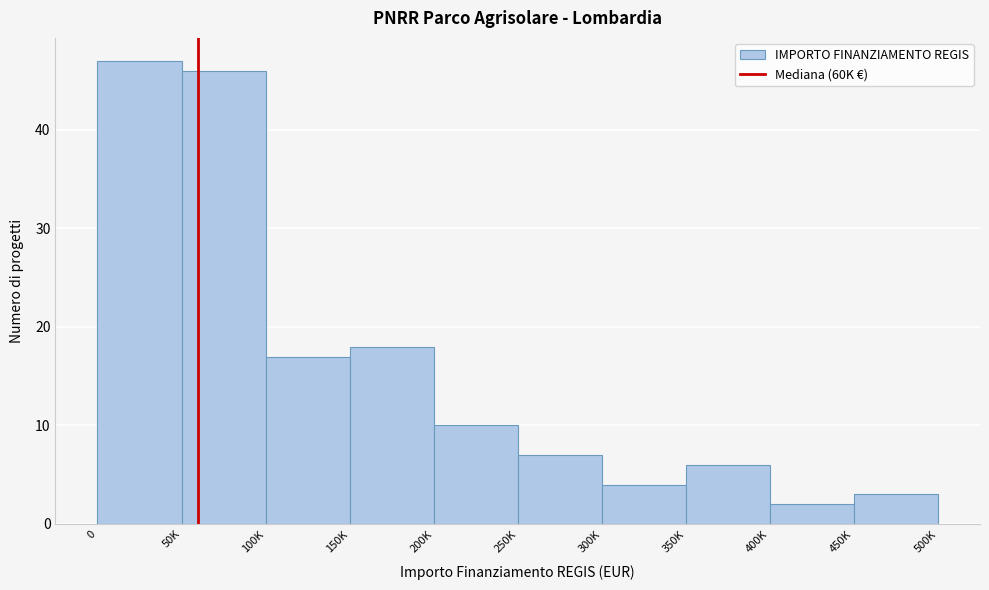

Reading left to right, extract all data points from this chart.

0=47	50K=46	100K=17	150K=18	200K=10	250K=7	300K=4	350K=6	400K=2	450K=3